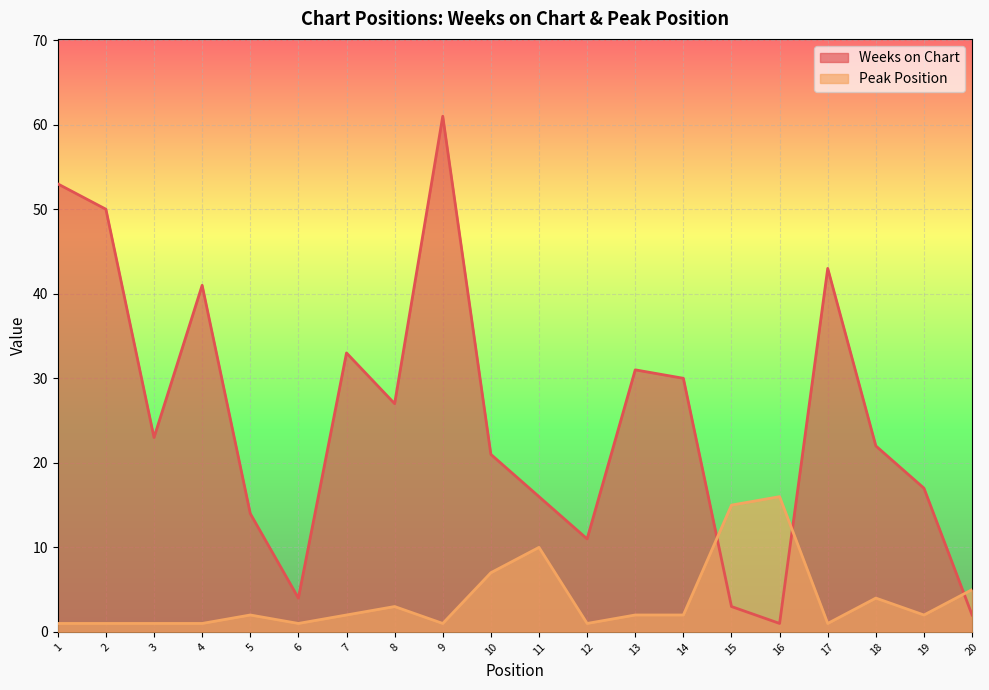

At which category is the sum across all series the highest?

9